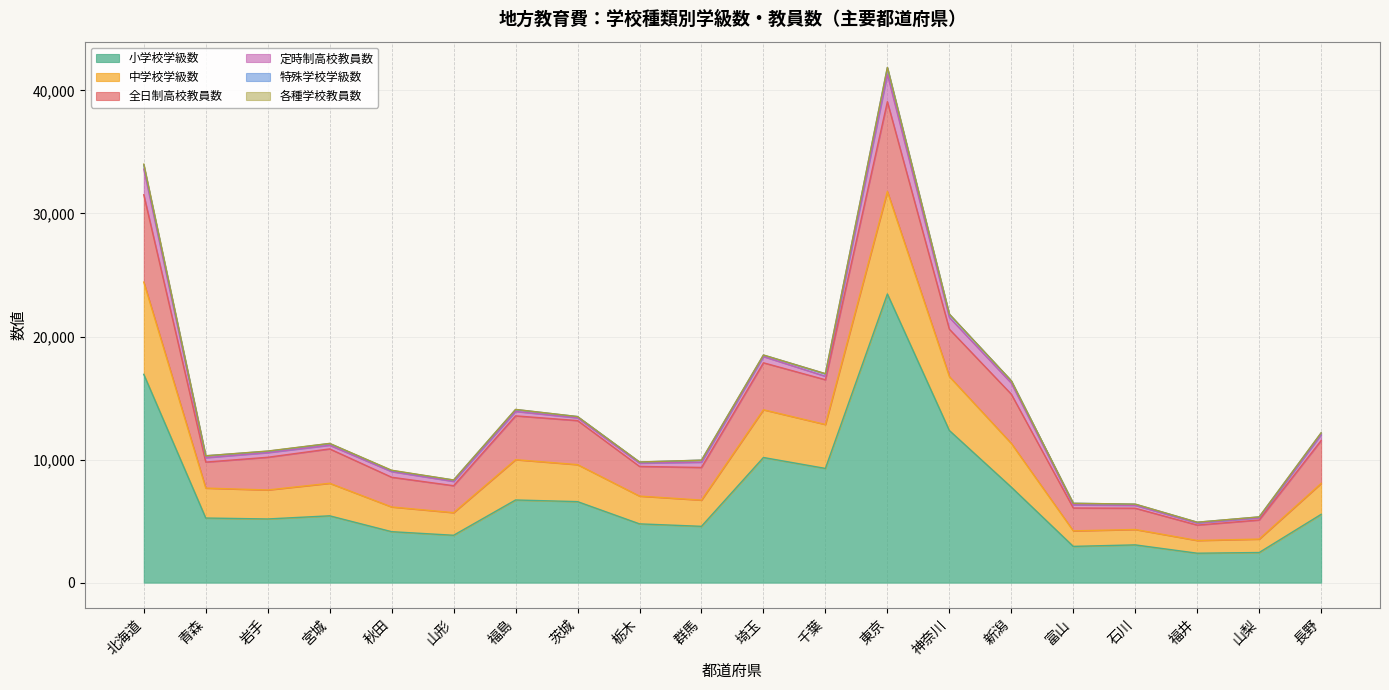

In 小学校学級数, how many points are higher than both neighbors (excluding endpoints)?

5